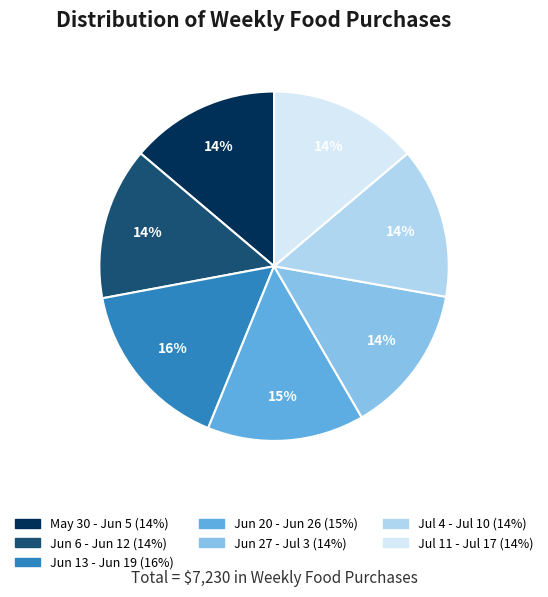

Is the sum of Jun 27 - Jul 3 and Jul 11 - Jul 17 greater than half?

No